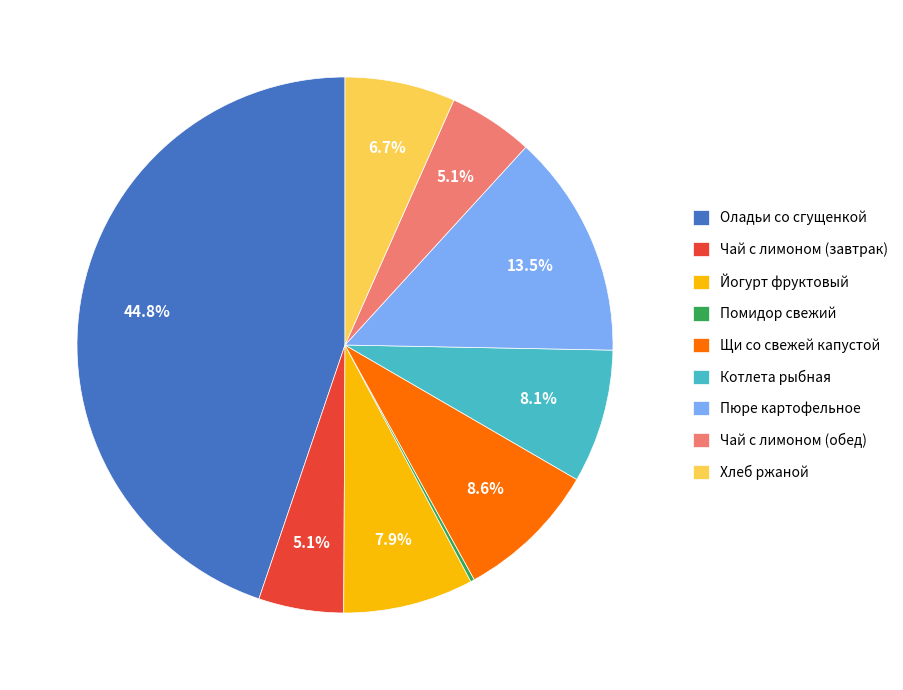

Which has a higher value, Йогурт фруктовый or Пюре картофельное?

Пюре картофельное